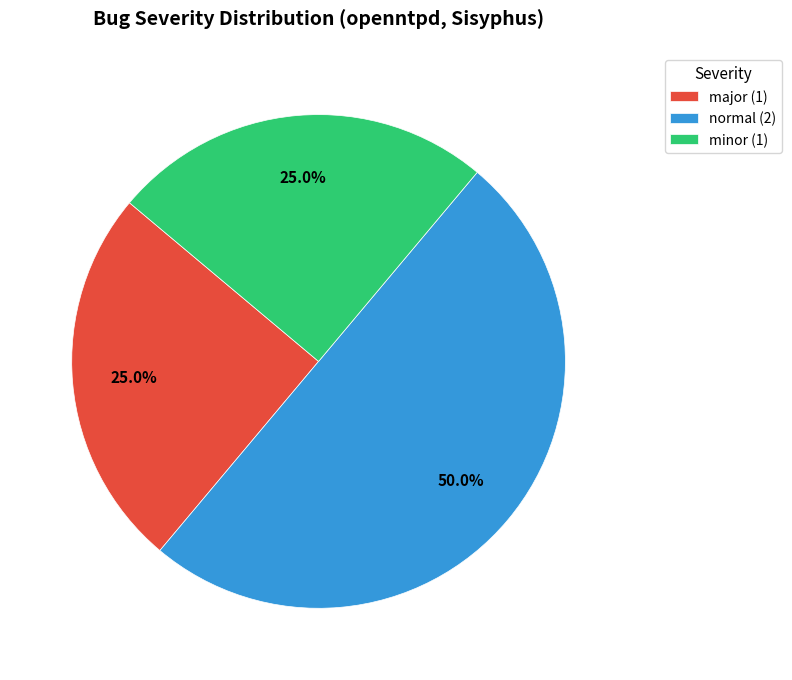

What is the ratio of the value at minor (1) to the value at normal (2)?

0.5